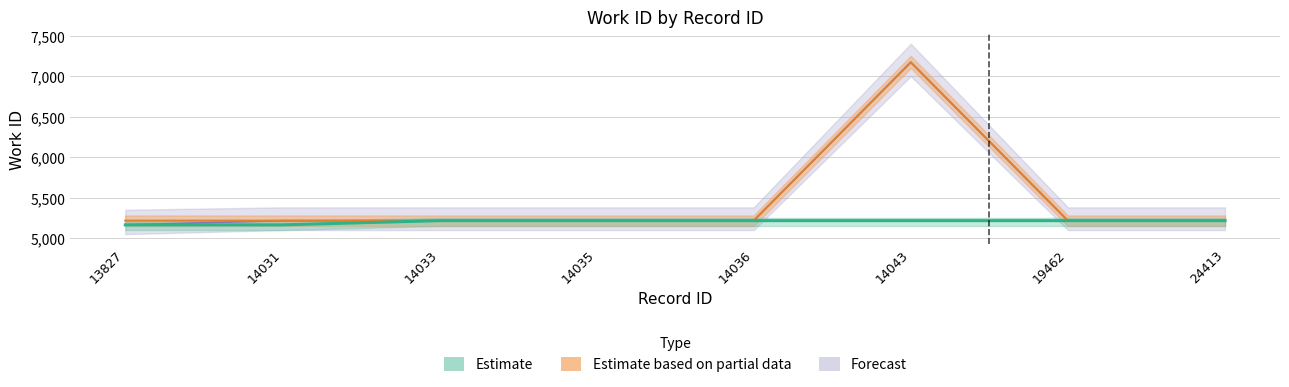

Is it true that the value at 14033 is 2968?

False